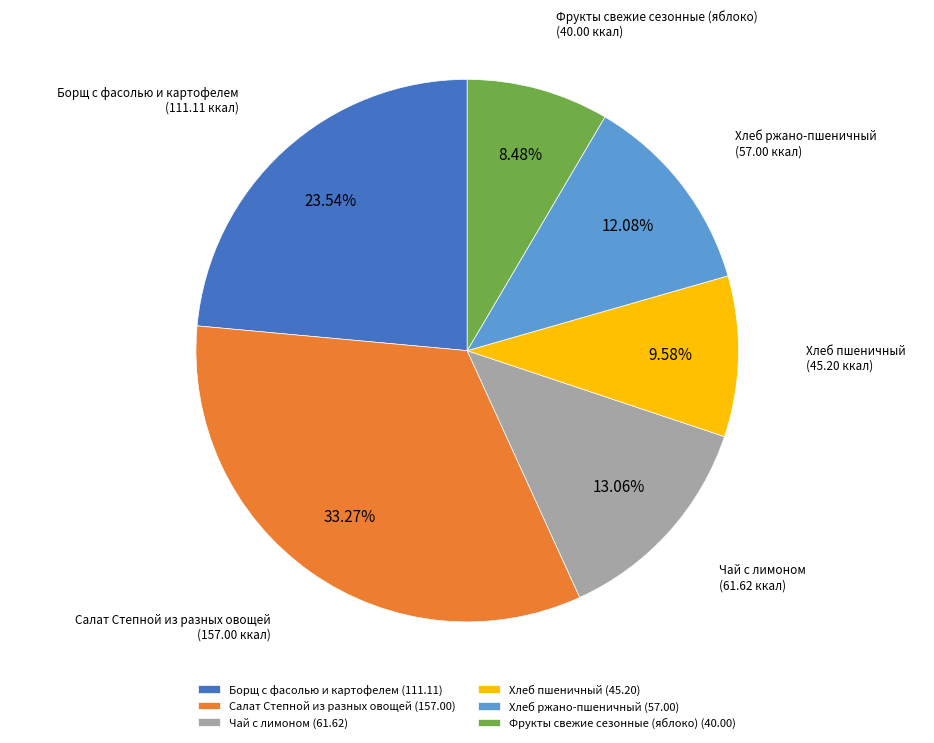

To the nearest percent, what percentage of the pie is Хлеб ржано-пшеничный?

12%